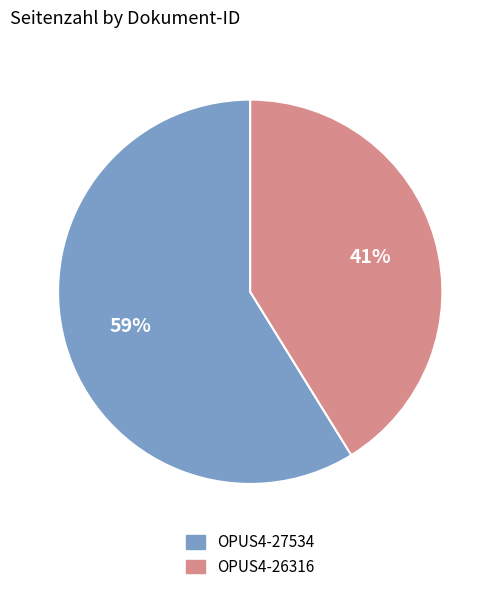

What percentage is the OPUS4-27534 slice, to the nearest percent?

59%